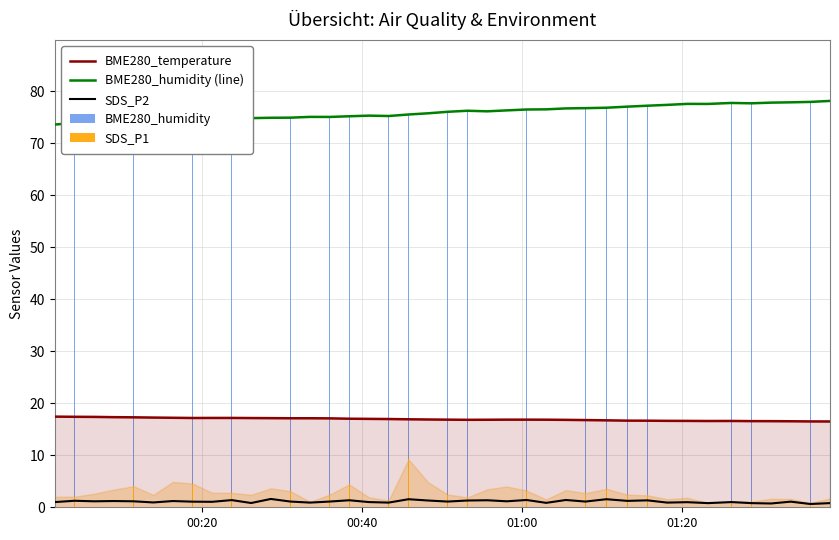

At which label is SDS_P2 closest to 1?

00:20